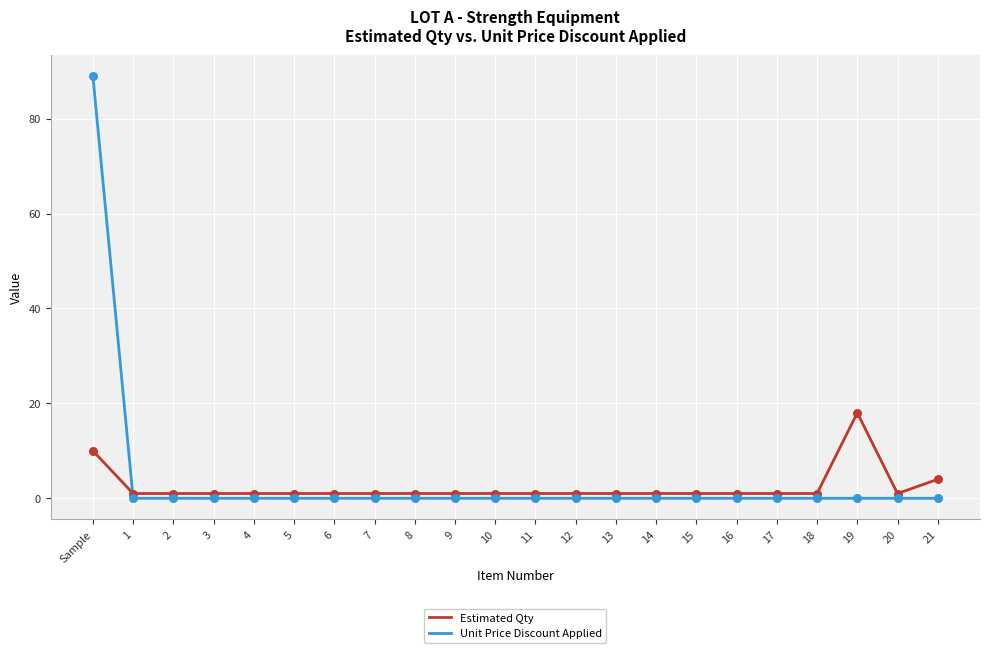

At which category is the sum across all series the highest?

Sample